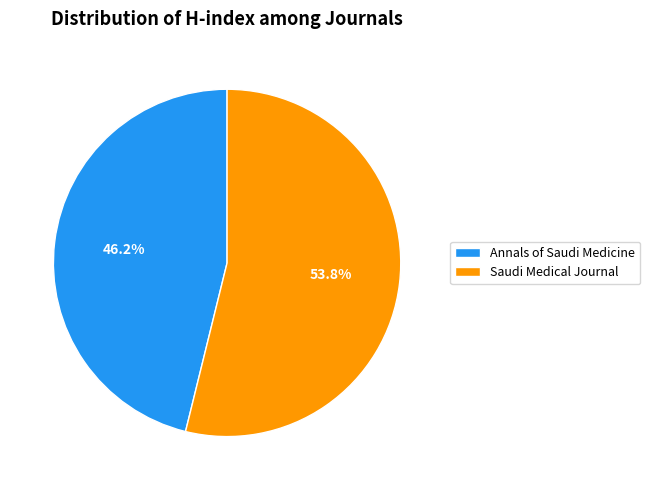

Combined, what portion of the pie is Annals of Saudi Medicine and Saudi Medical Journal?

100.0%